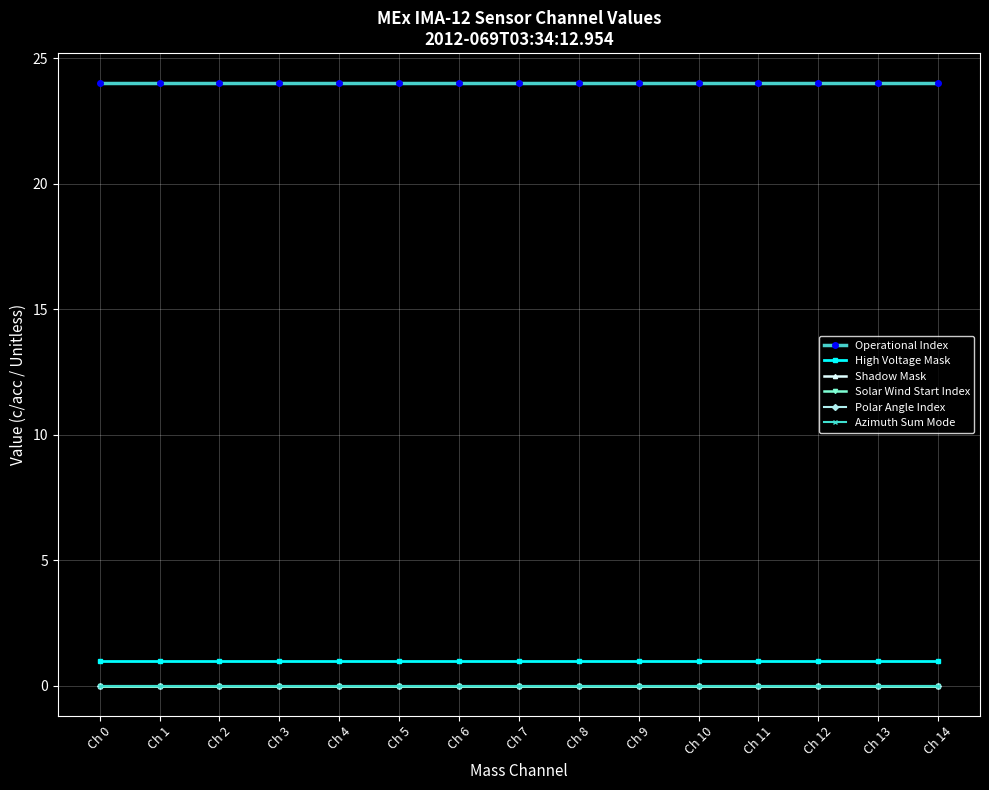

The value of High Voltage Mask at Ch 1 is 1. True or false?

True